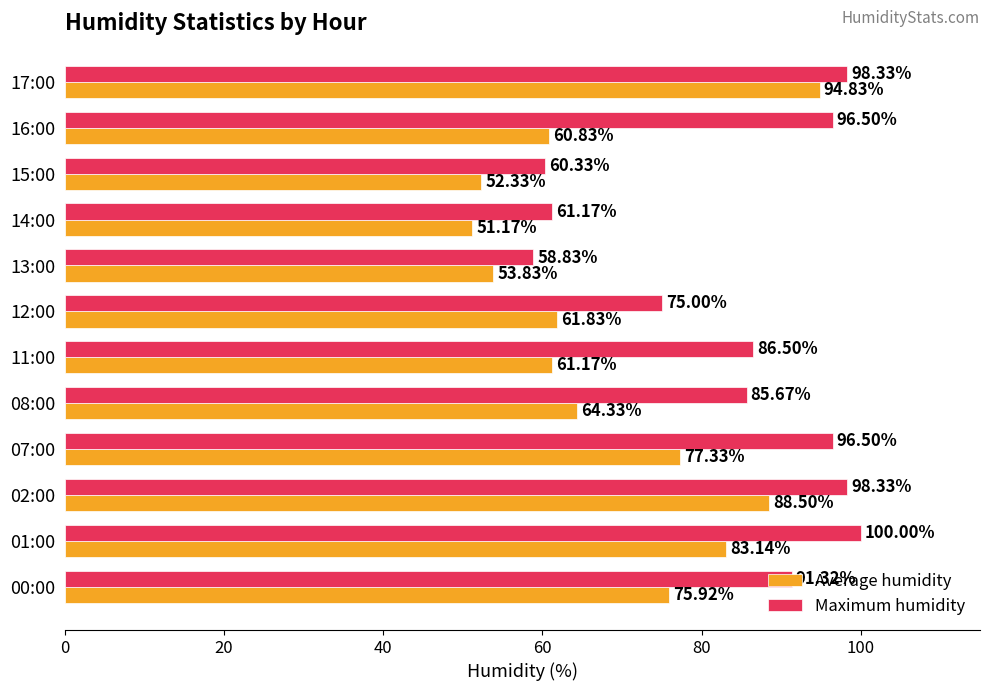

Which series changed the most between 00:00 and 07:00?

Maximum humidity